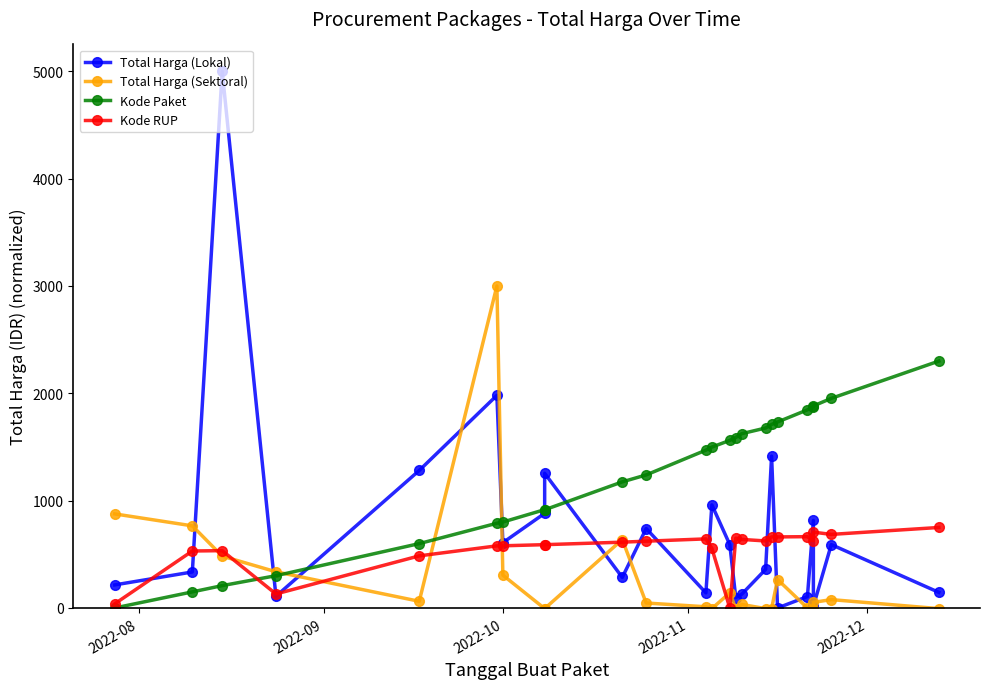

Where does the Total Harga (Sektoral) series first go above 52?

2022-08